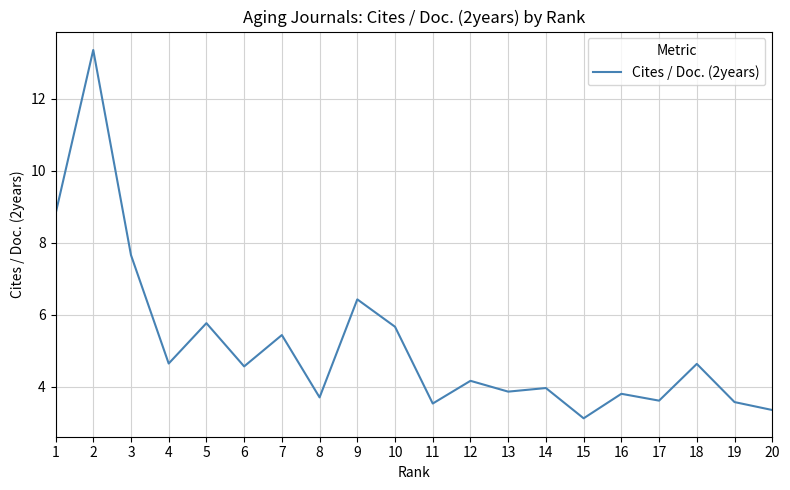

The value at 12 is 0.9. True or false?

False